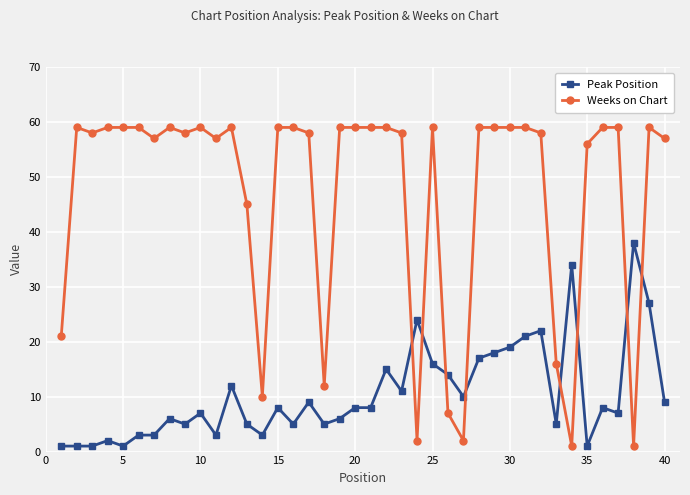

What is the difference between the second highest and minimum values in the Weeks on Chart series?

58